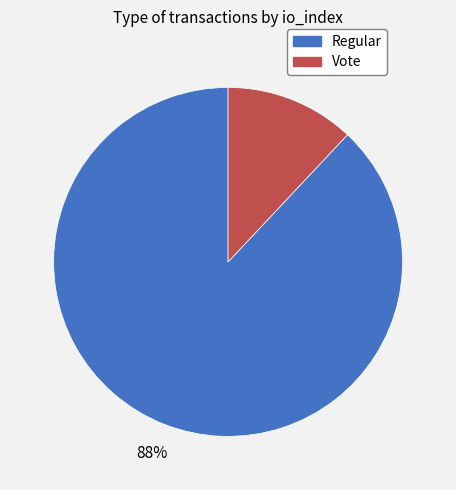

To the nearest percent, what is the difference between the largest and smallest slice percentages?

76%